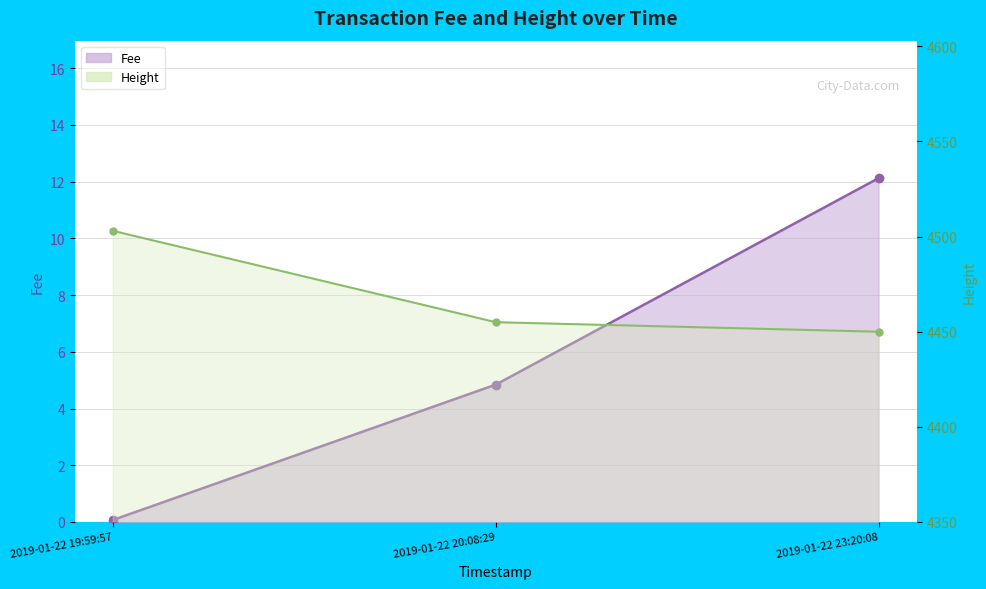

How many values in the Fee series are below 4?

1